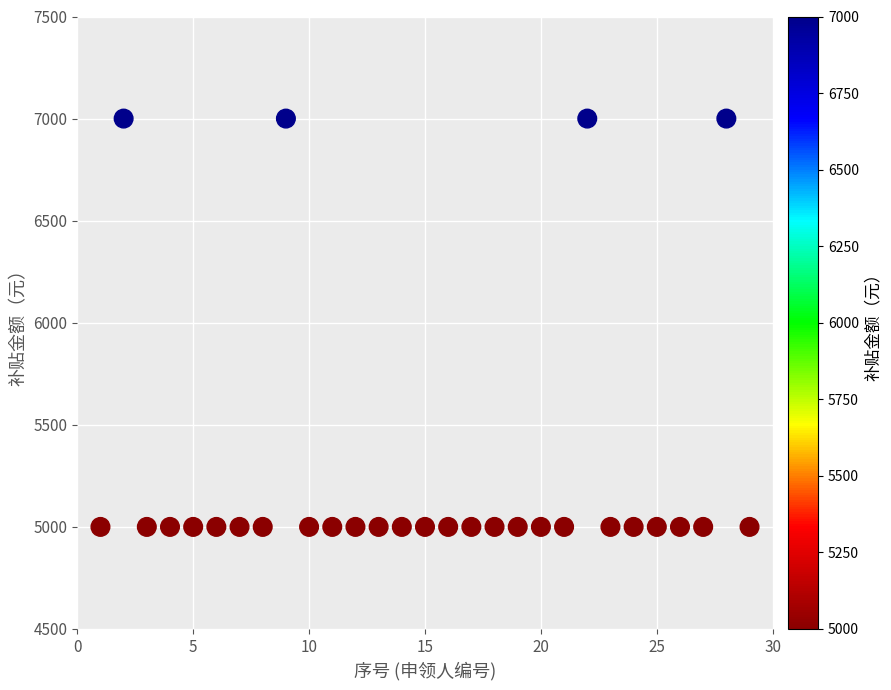

What is the range of X values (max minus min)?

28